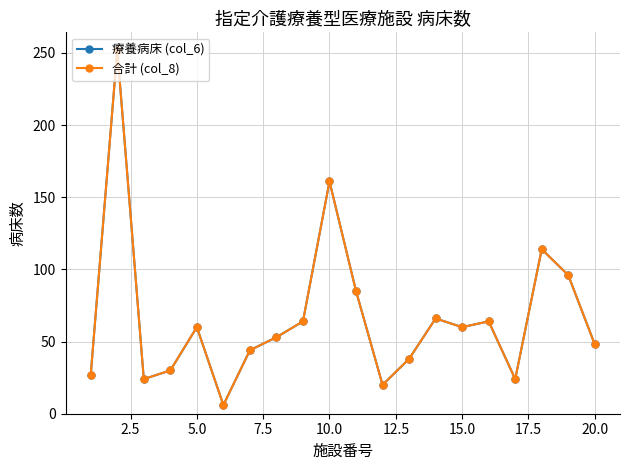

At how many categories does at least one series exceed 186?

1